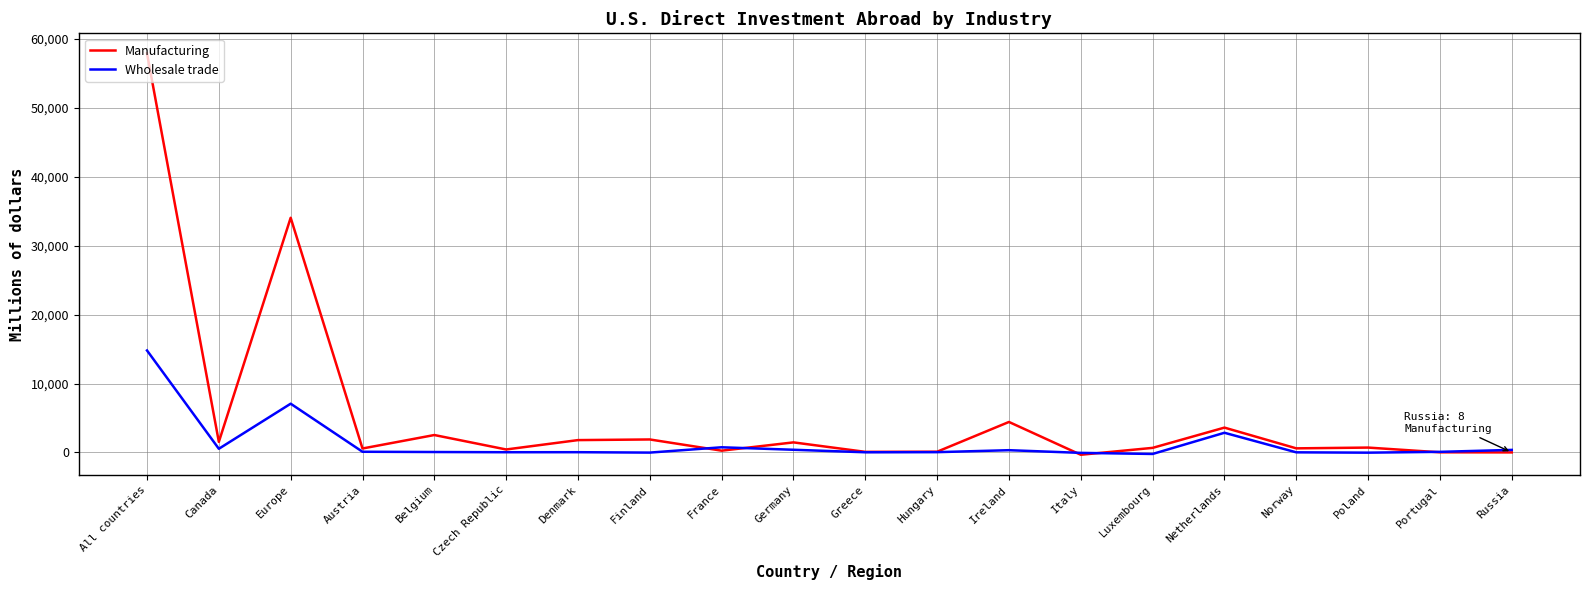

What is the total value across all series at Denmark?

1832